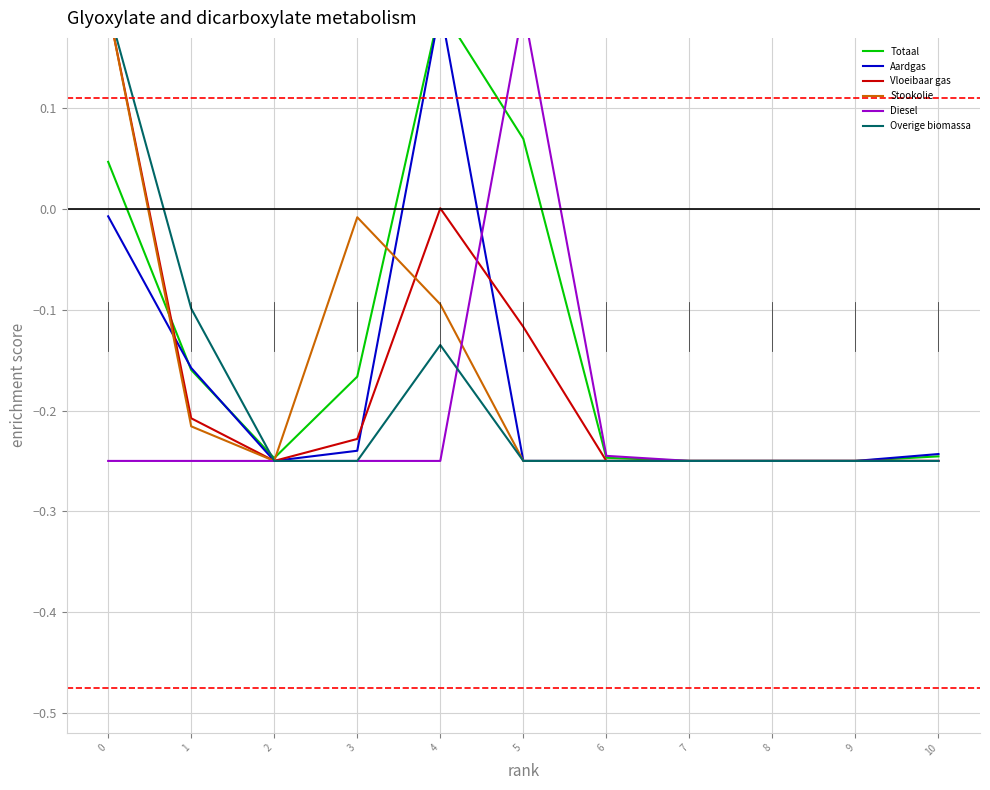

Reading left to right, extract all data points from this chart.

Totaal: 0.0	-0.2	-0.2	-0.2	0.2	0.1	-0.2	-0.2	-0.2	-0.2	-0.2
Aardgas: -0.0	-0.2	-0.2	-0.2	0.2	-0.2	-0.2	-0.2	-0.2	-0.2	-0.2
Vloeibaar gas: 0.2	-0.2	-0.2	-0.2	0.0	-0.1	-0.2	-0.2	-0.2	-0.2	-0.2
Stookolie: 0.2	-0.2	-0.2	-0.0	-0.1	-0.2	-0.2	-0.2	-0.2	-0.2	-0.2
Diesel: -0.2	-0.2	-0.2	-0.2	-0.2	0.2	-0.2	-0.2	-0.2	-0.2	-0.2
Overige biomassa: 0.2	-0.1	-0.2	-0.2	-0.1	-0.2	-0.2	-0.2	-0.2	-0.2	-0.2